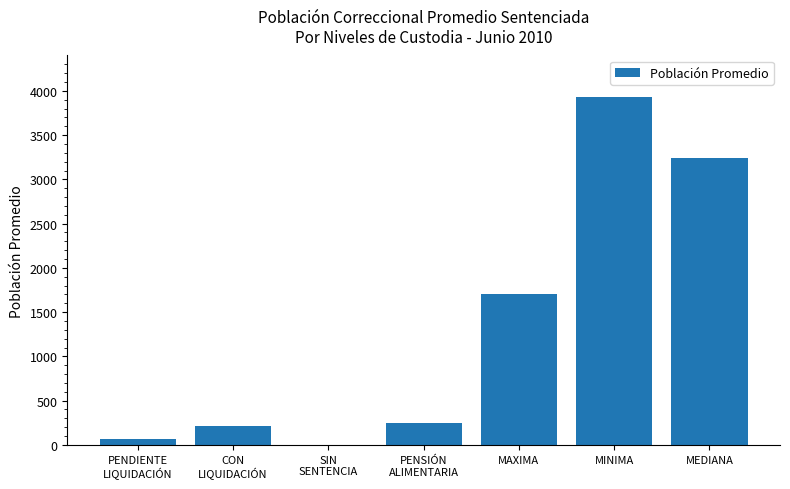

The chart shows a value of 6379.7 at MINIMA. True or false?

False